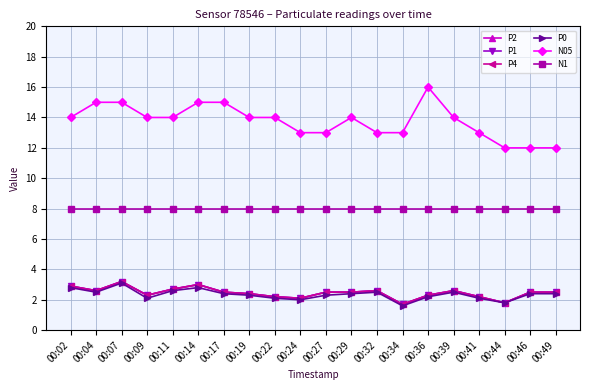

True or false: P0 and P4 cross at least once.

False